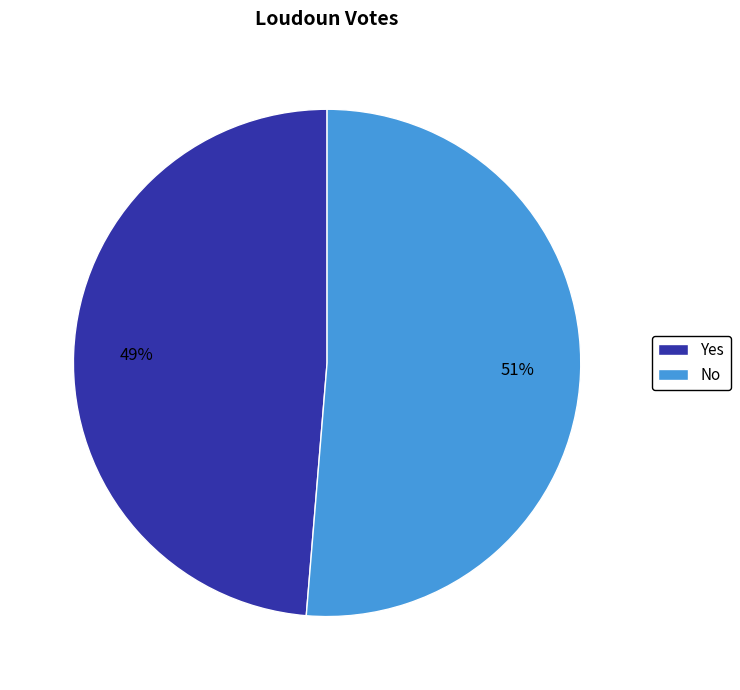

Rank the categories by value from highest to lowest.

No, Yes